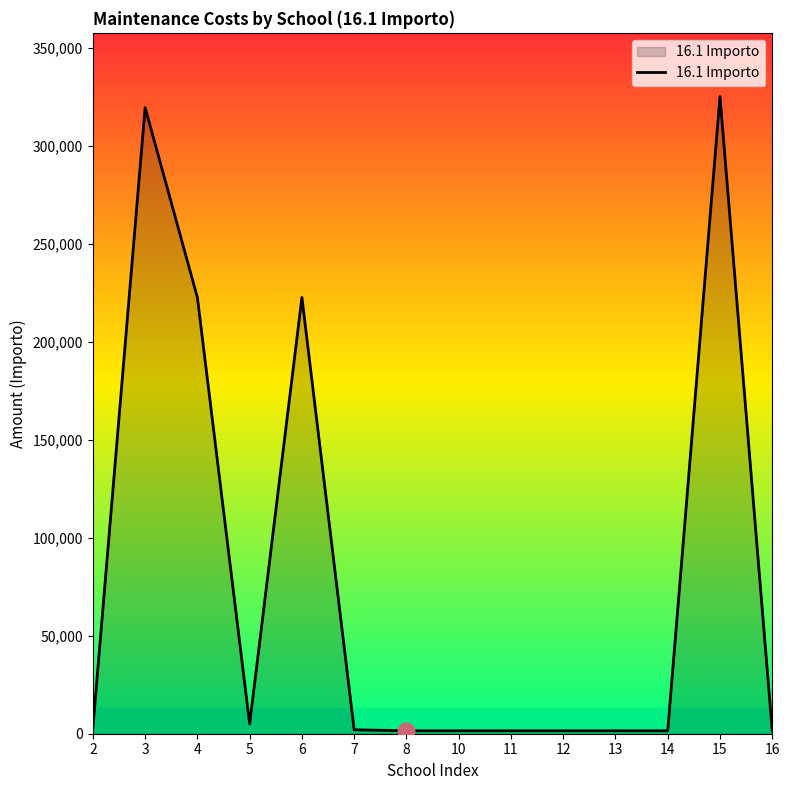

Does the chart have visible grid lines?

No